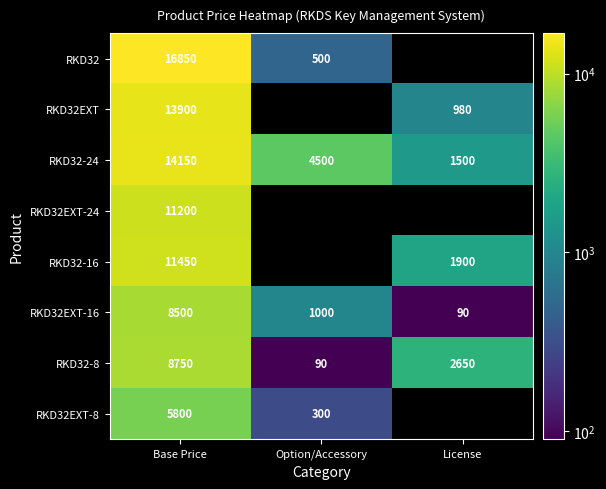

How many categories are shown in the chart?

3